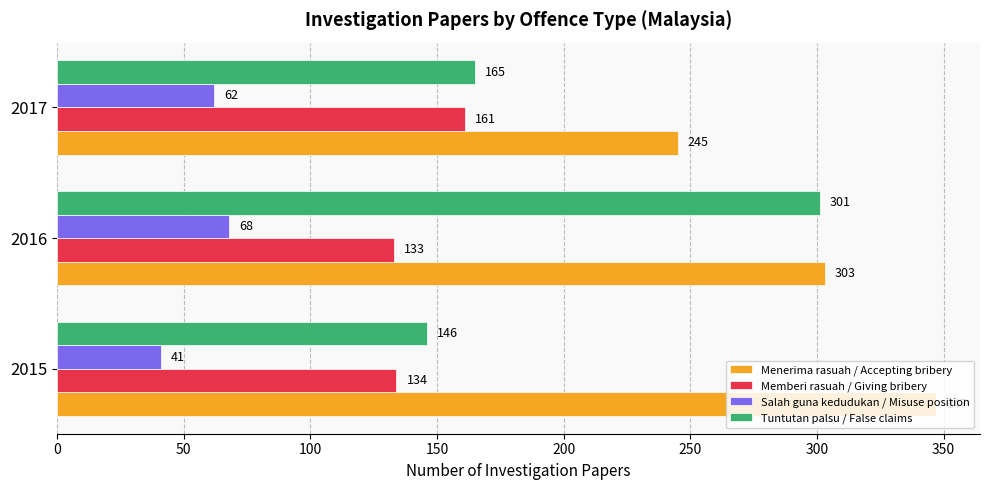

What value does the Tuntutan palsu / False claims series have at 2016?

301